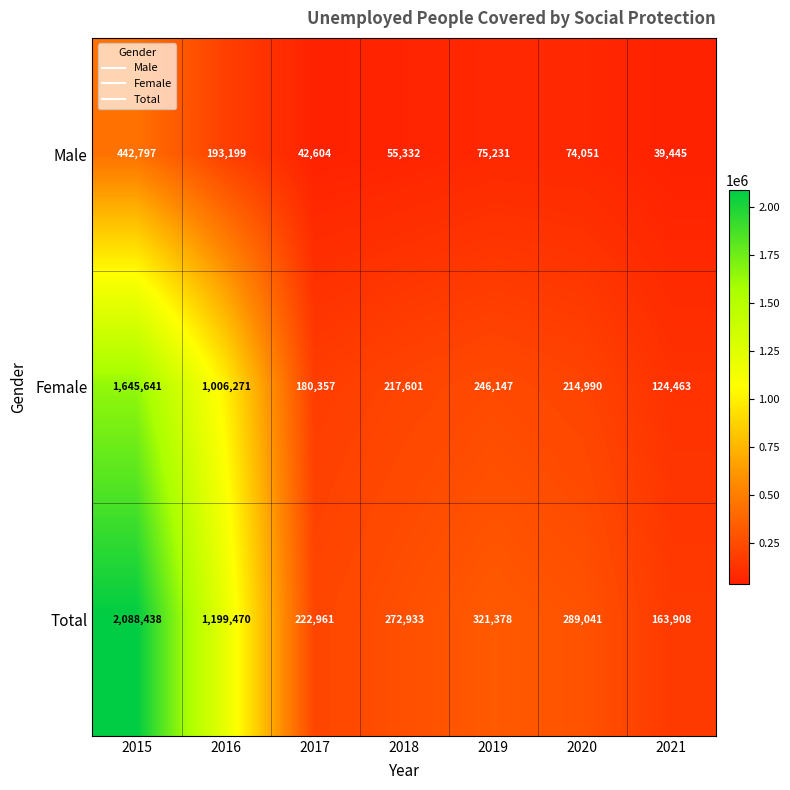

What is the sum of the Male values at 2021 and 2015?

482242